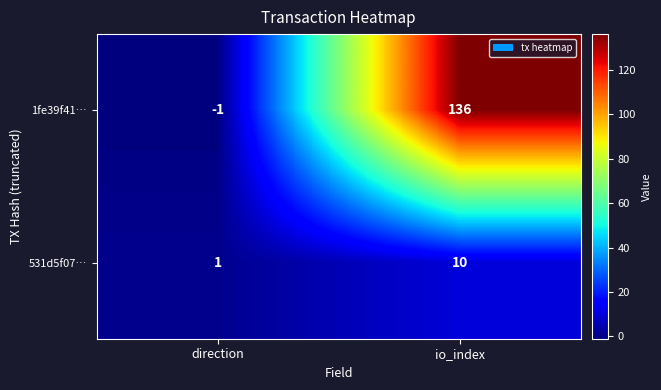

List the series in order of their overall mean, lowest first.

531d5f07…, 1fe39f41…